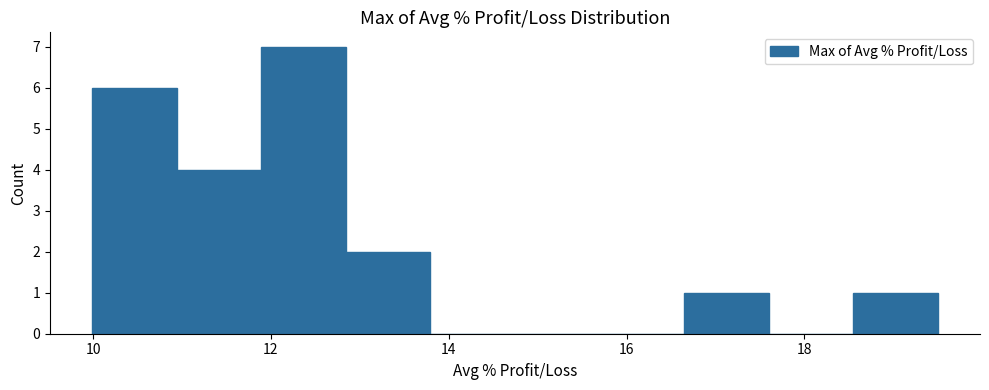

What is the height of the bar covering 18.6 to 19.6 on the x-axis? Neither the bar edges nor the heights are printed on the chart, so give them approximately, as read against the axes.

1